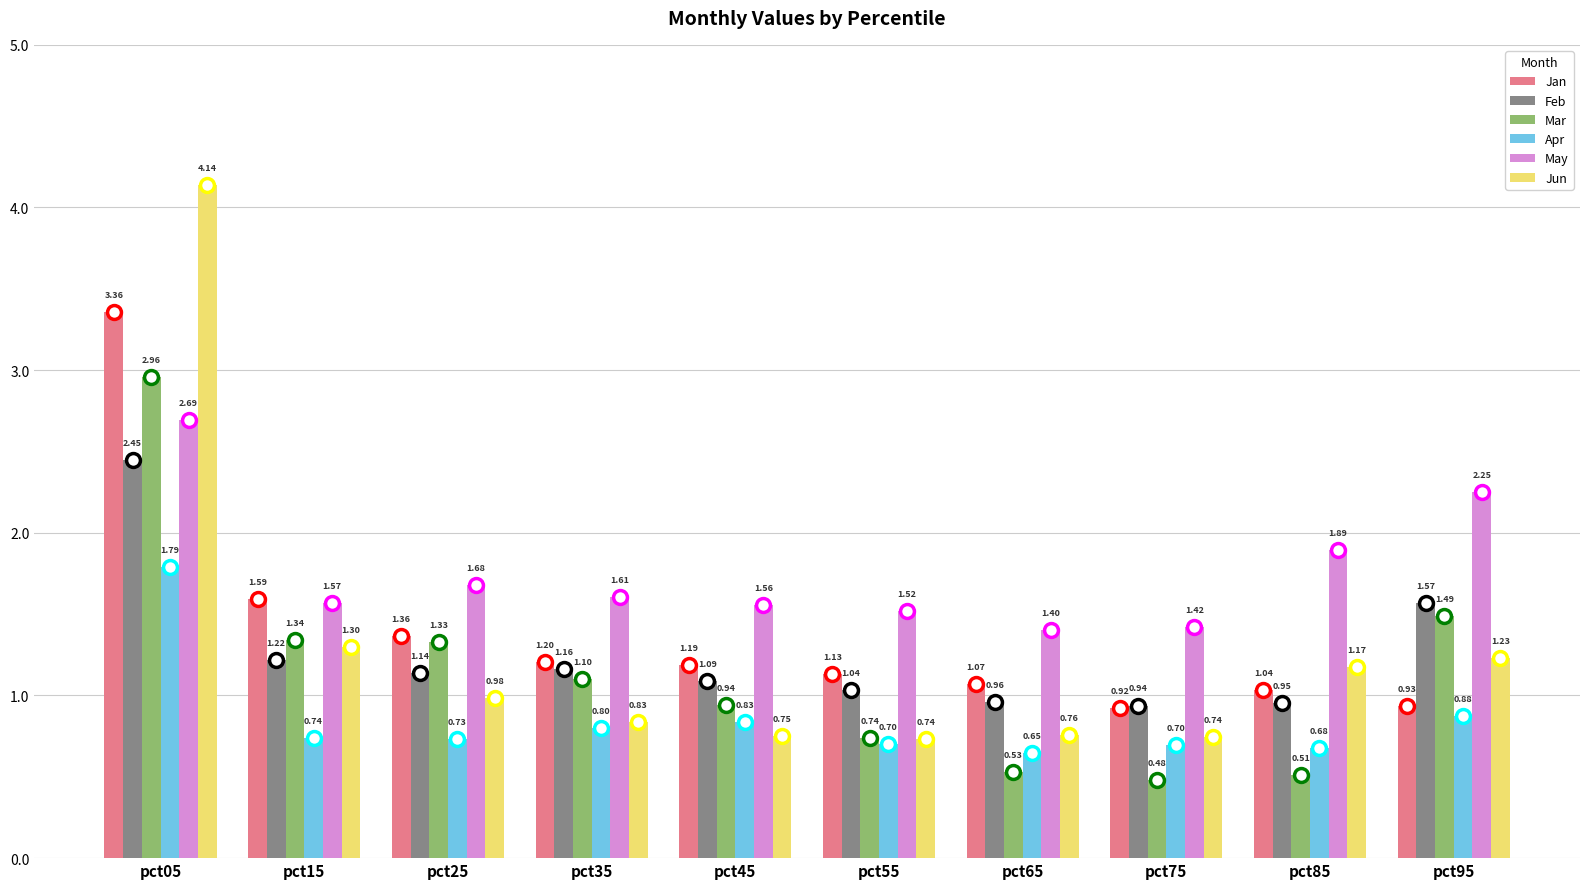

What is the sum of all Apr values?

8.5